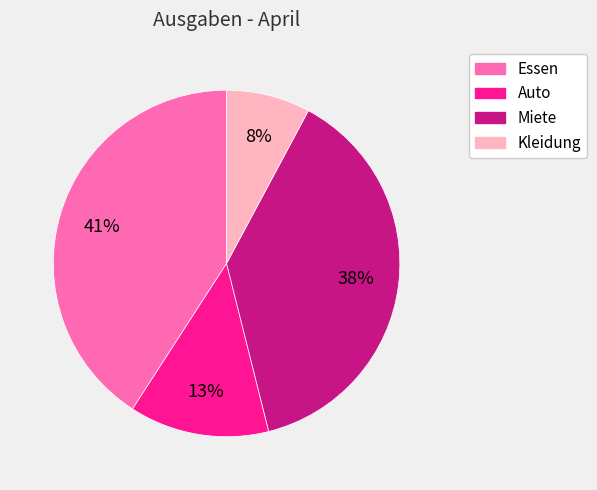

True or false: Miete accounts for 38% of the total.

True